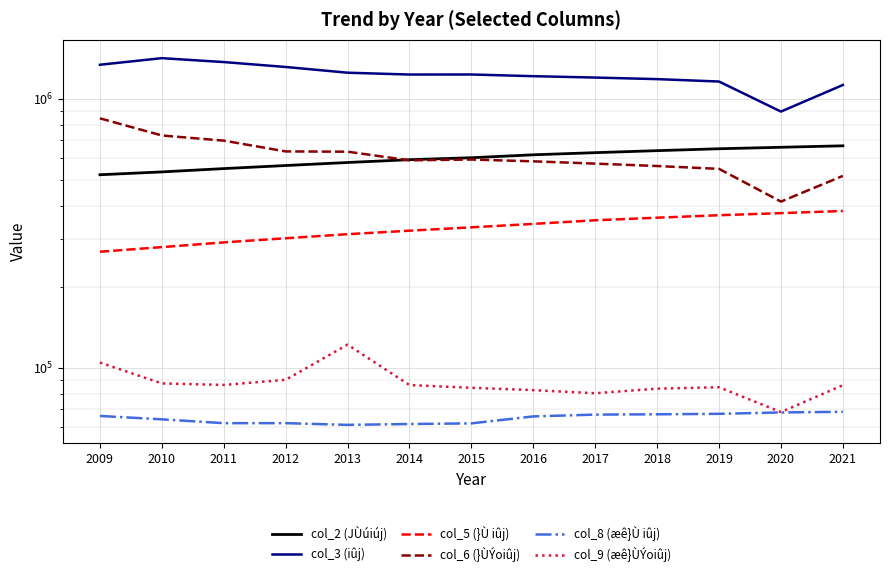

True or false: col_8 (æê}Ù iûj) and col_5 (}Ù iûj) intersect in this chart.

False